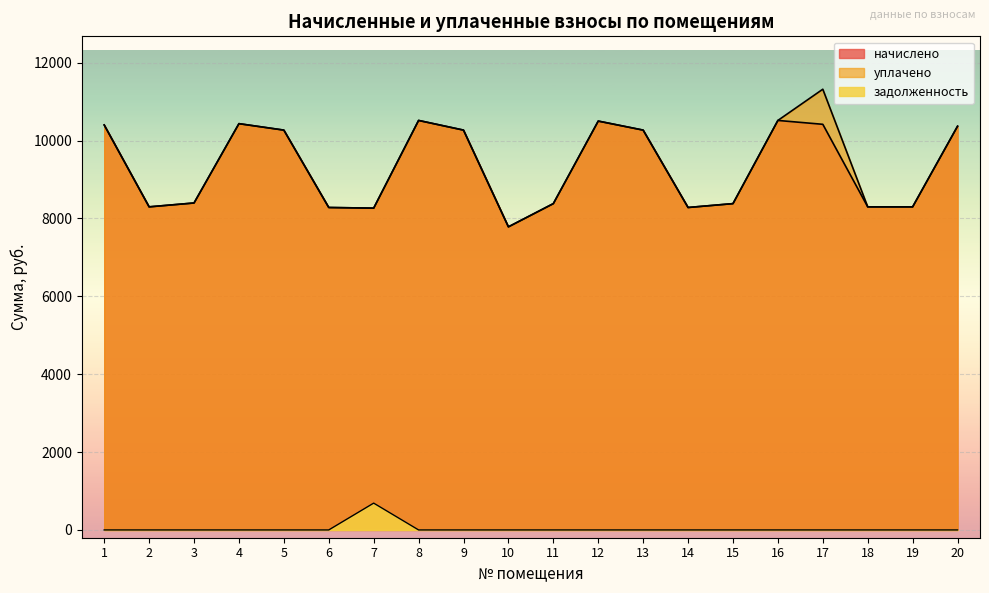

What is the value of the начислено point at the 15th from the left?

8379.4